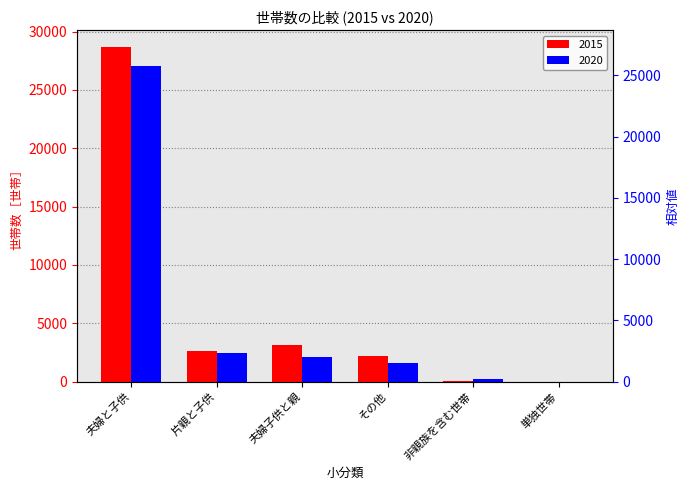

How many bars are there in each group?

2